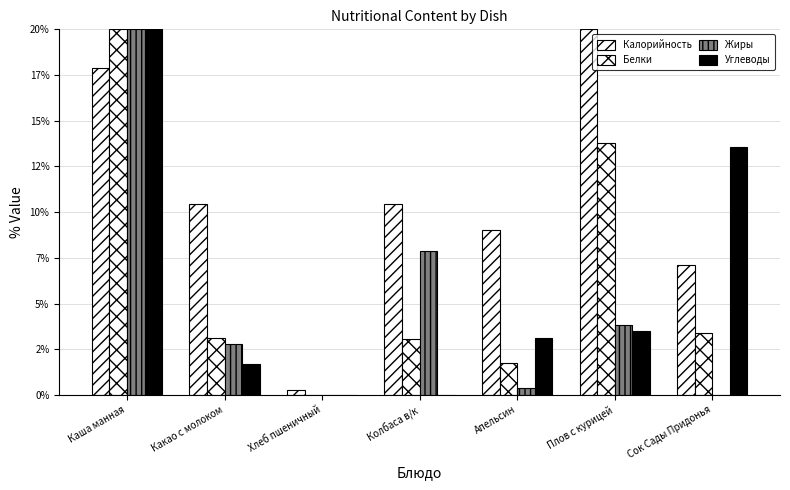

Does the chart contain stacked bars?

No